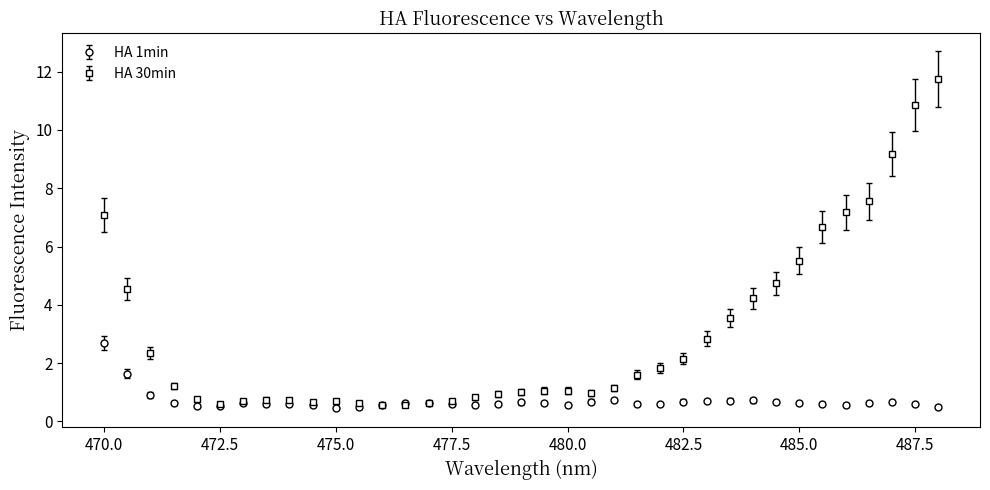

Which series has the largest total across all categories?

HA 30min